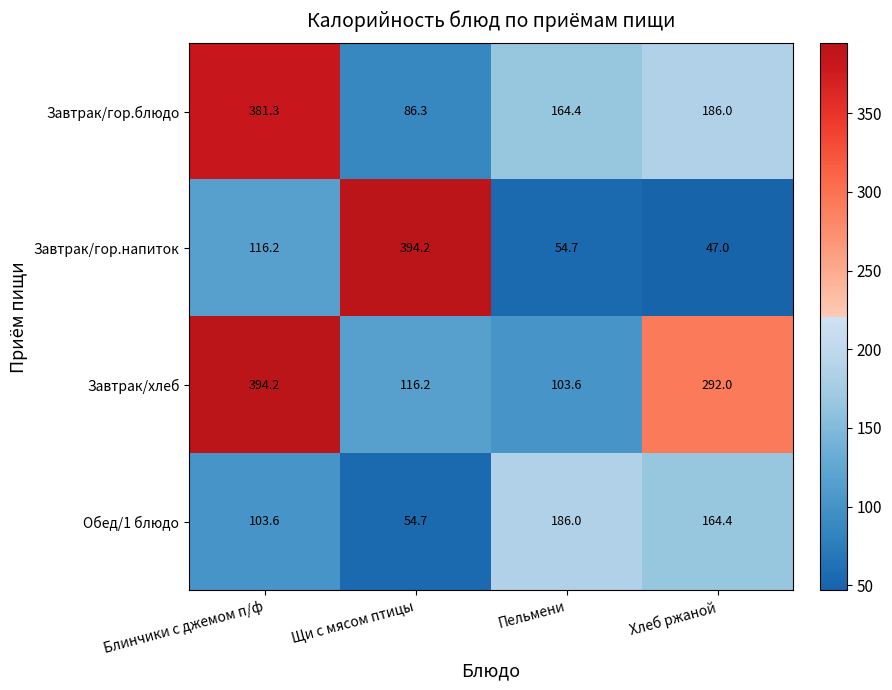

What is the difference between the highest and lowest values at Щи с мясом птицы?

339.5